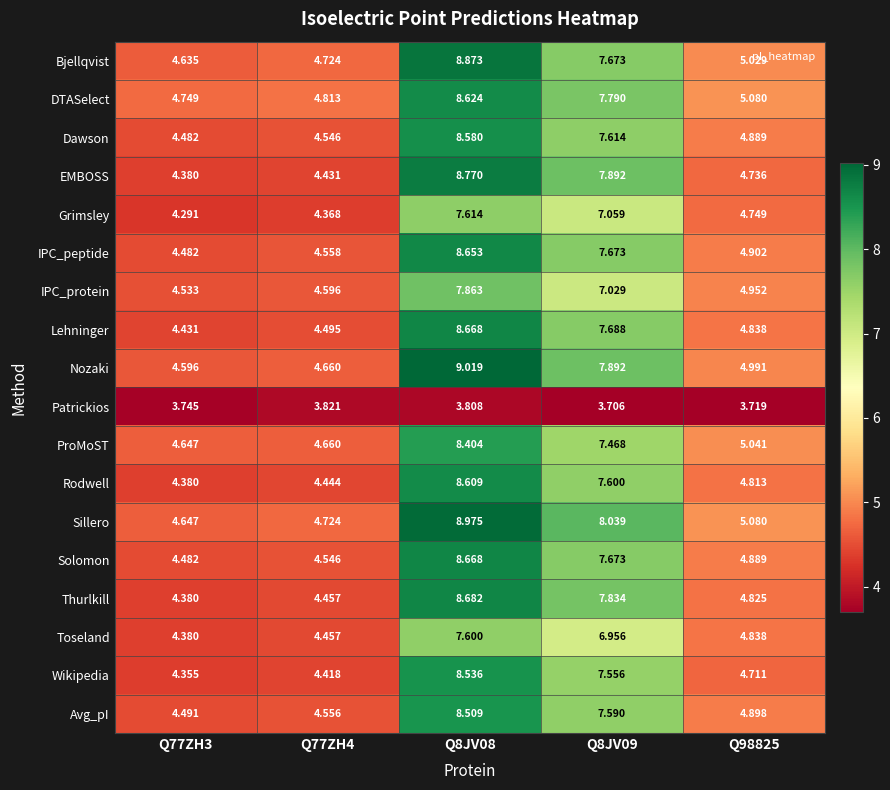

Which series has the largest total across all categories?

Sillero